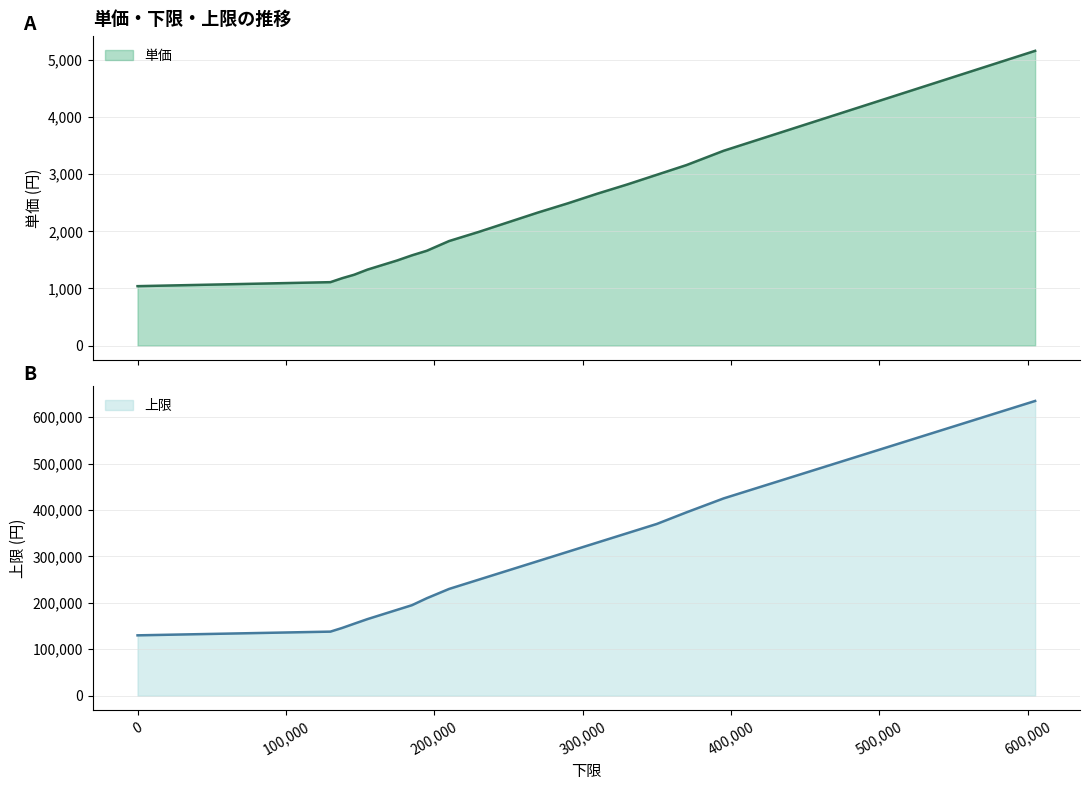

What is the difference between the maximum and minimum values in the 単価 series?

4120